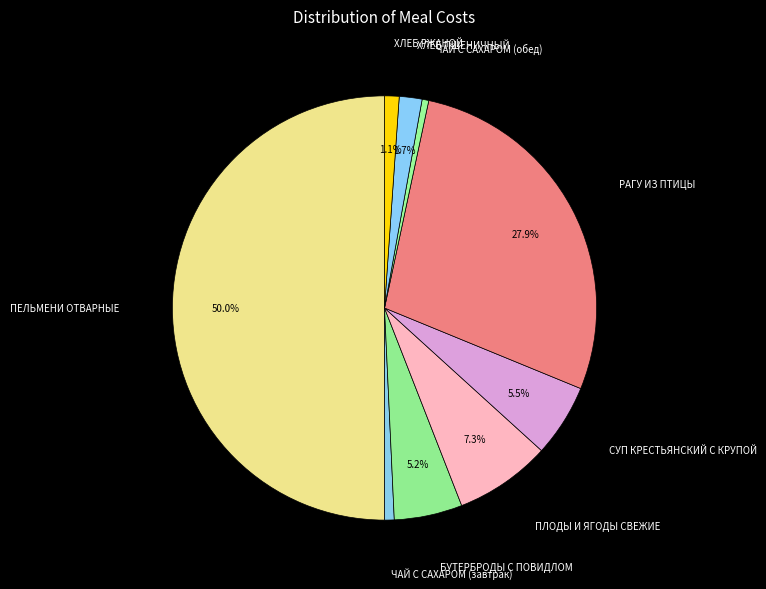

Rank the categories by value from highest to lowest.

ПЕЛЬМЕНИ ОТВАРНЫЕ, РАГУ ИЗ ПТИЦЫ, ПЛОДЫ И ЯГОДЫ СВЕЖИЕ, СУП КРЕСТЬЯНСКИЙ С КРУПОЙ, БУТЕРБРОДЫ С ПОВИДЛОМ, ХЛЕБ ПШЕНИЧНЫЙ, ХЛЕБ РЖАНОЙ, ЧАЙ С САХАРОМ (завтрак), ЧАЙ С САХАРОМ (обед)